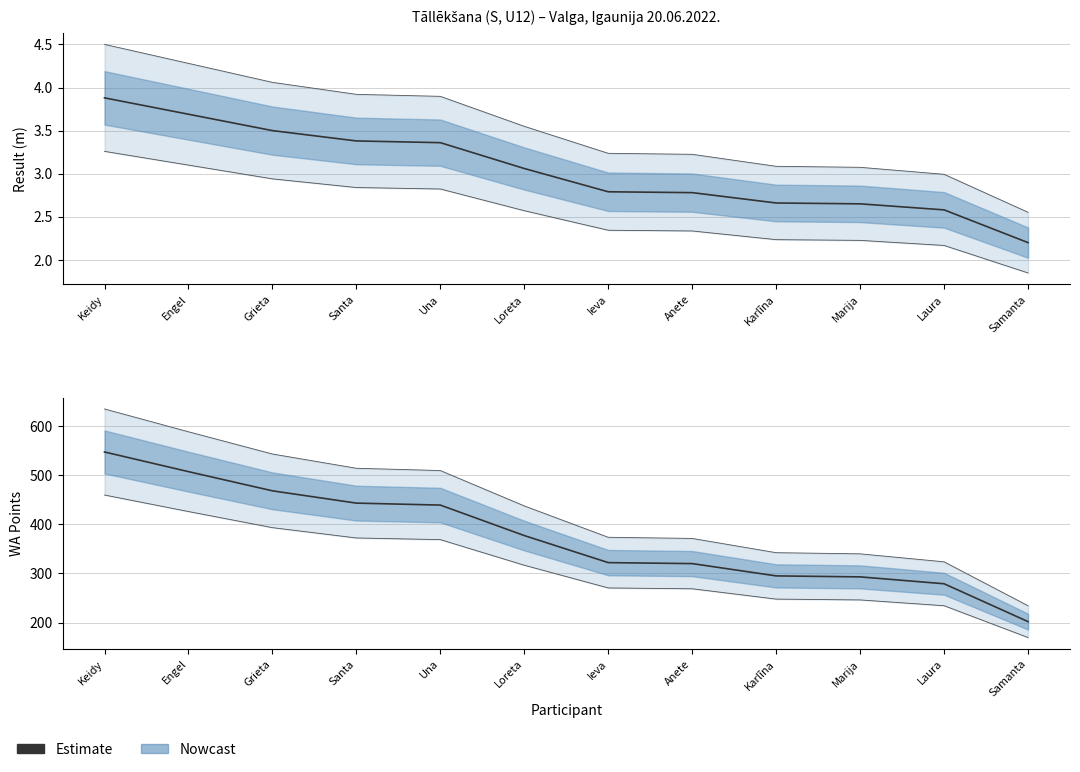

True or false: the data has more than 1 interior local peaks.

False